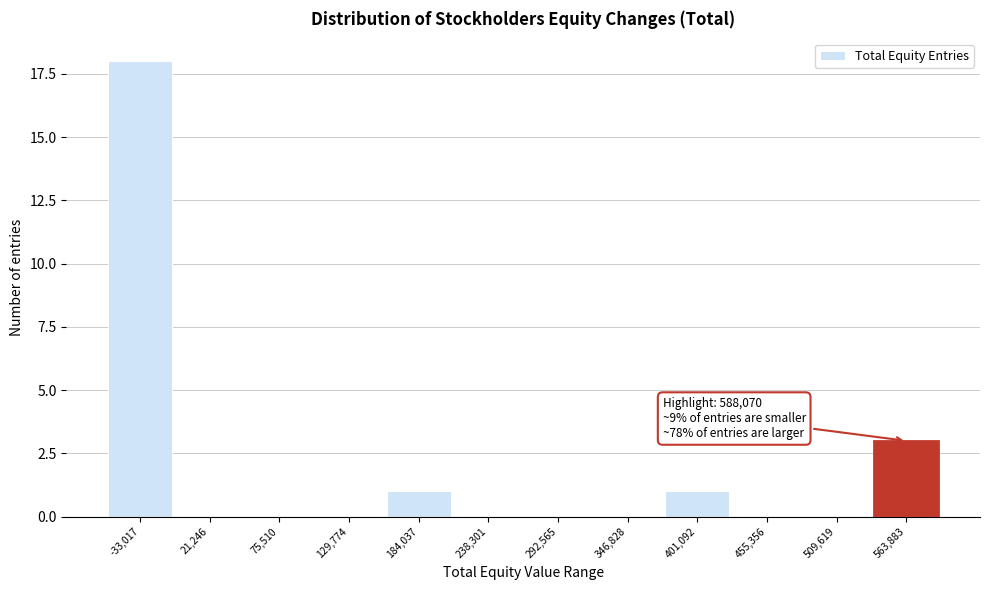

Reading left to right, transcribe all the data shown in this chart.

-33,017=18	21,246=0	75,510=0	129,774=0	184,037=1	238,301=0	292,565=0	346,828=0	401,092=1	455,356=0	509,619=0	563,883=3